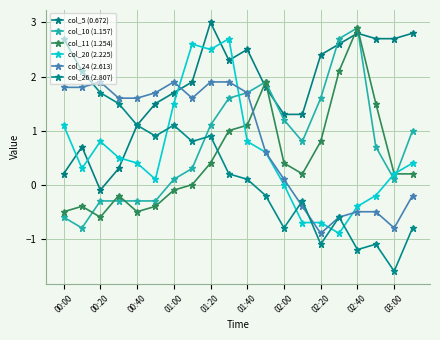

How many lines are shown in the chart?

6